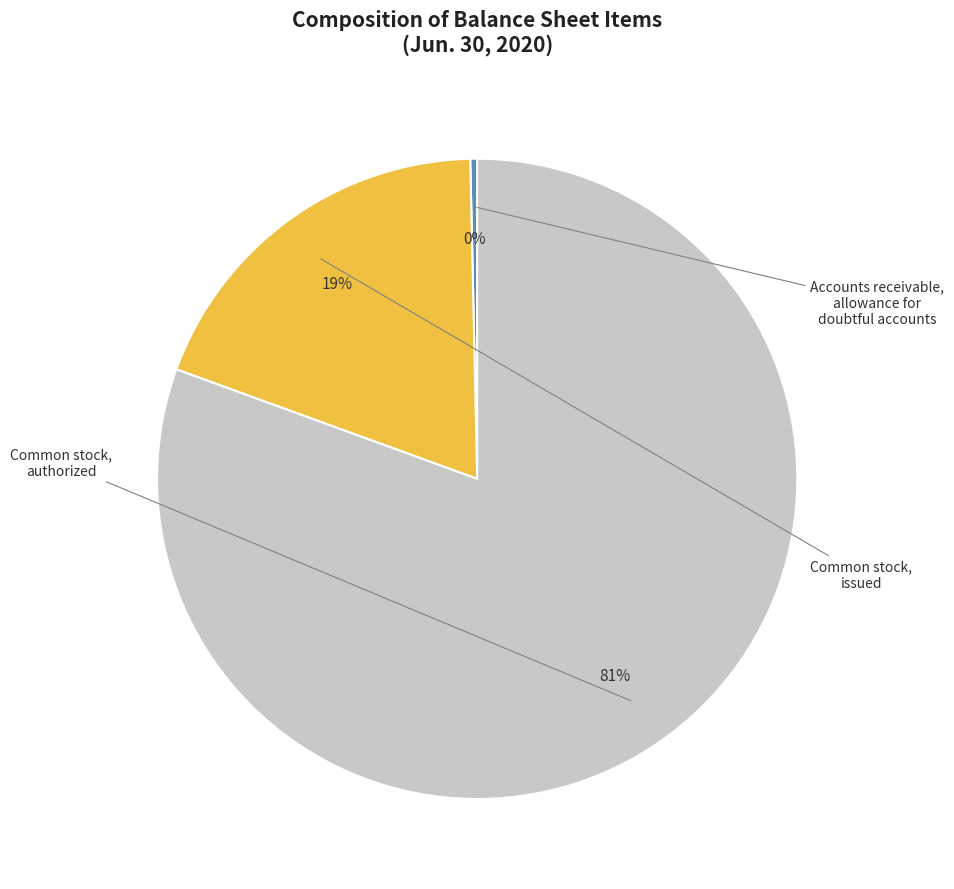

To the nearest percent, what is the average slice percentage?

33%